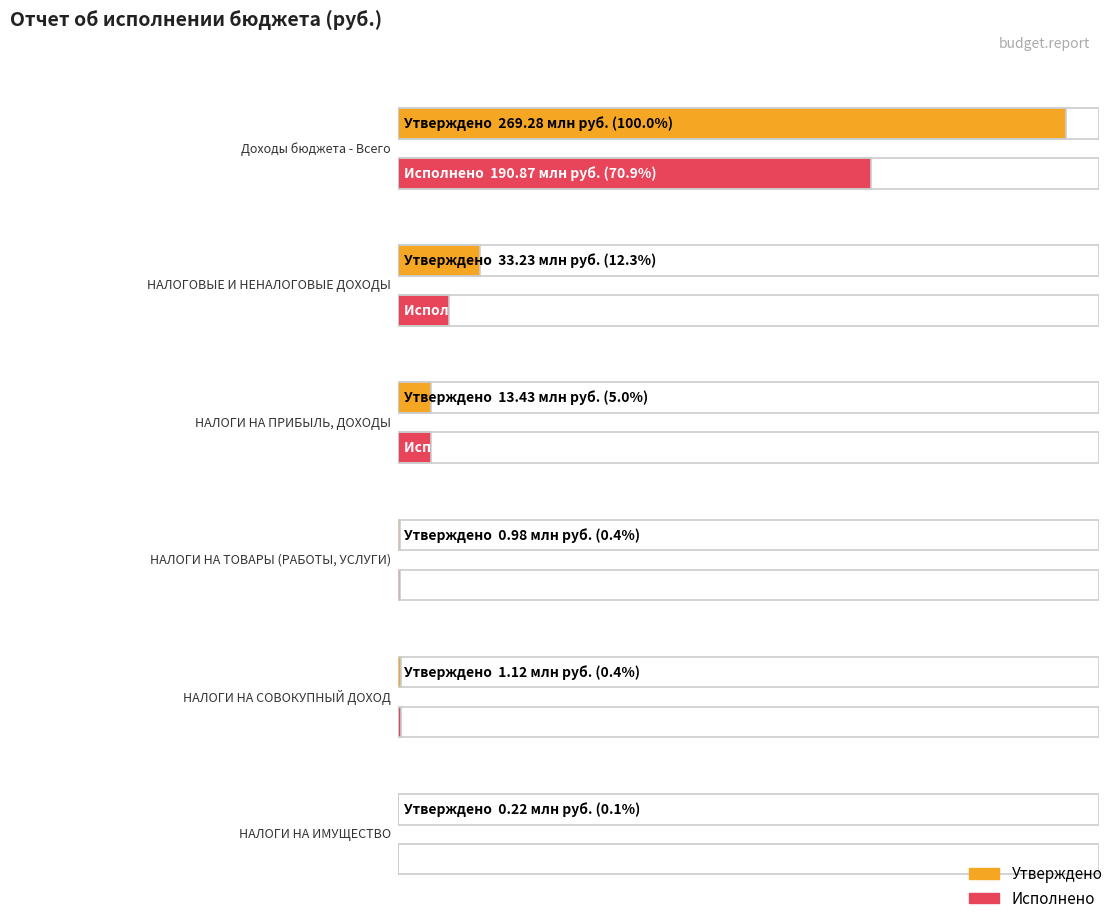

What is the difference between the second highest and second lowest values in the Исполнено series?

19515597.4